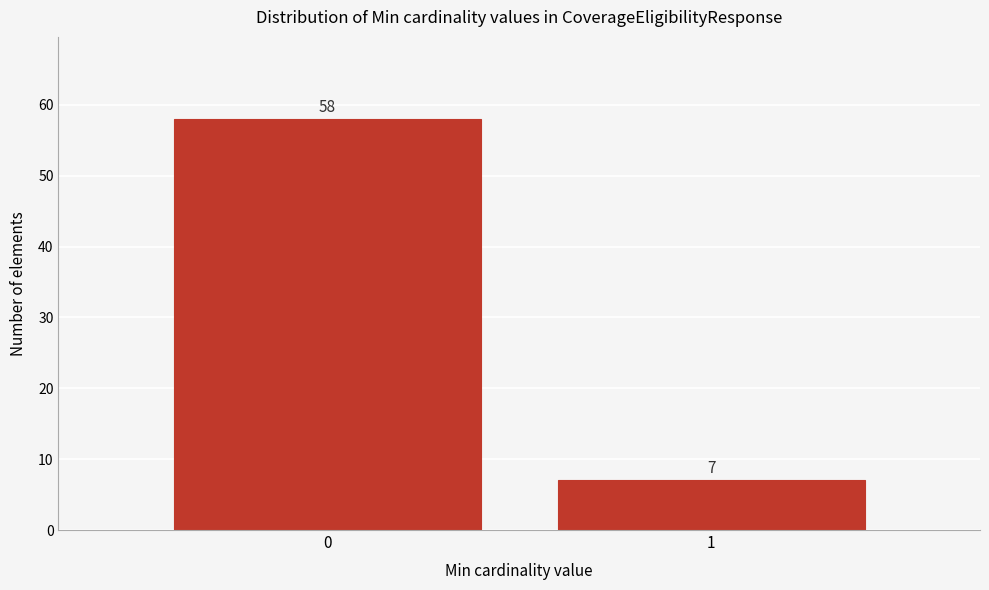

Reading right to left, what are all the values shown in this chart?

1=7	0=58